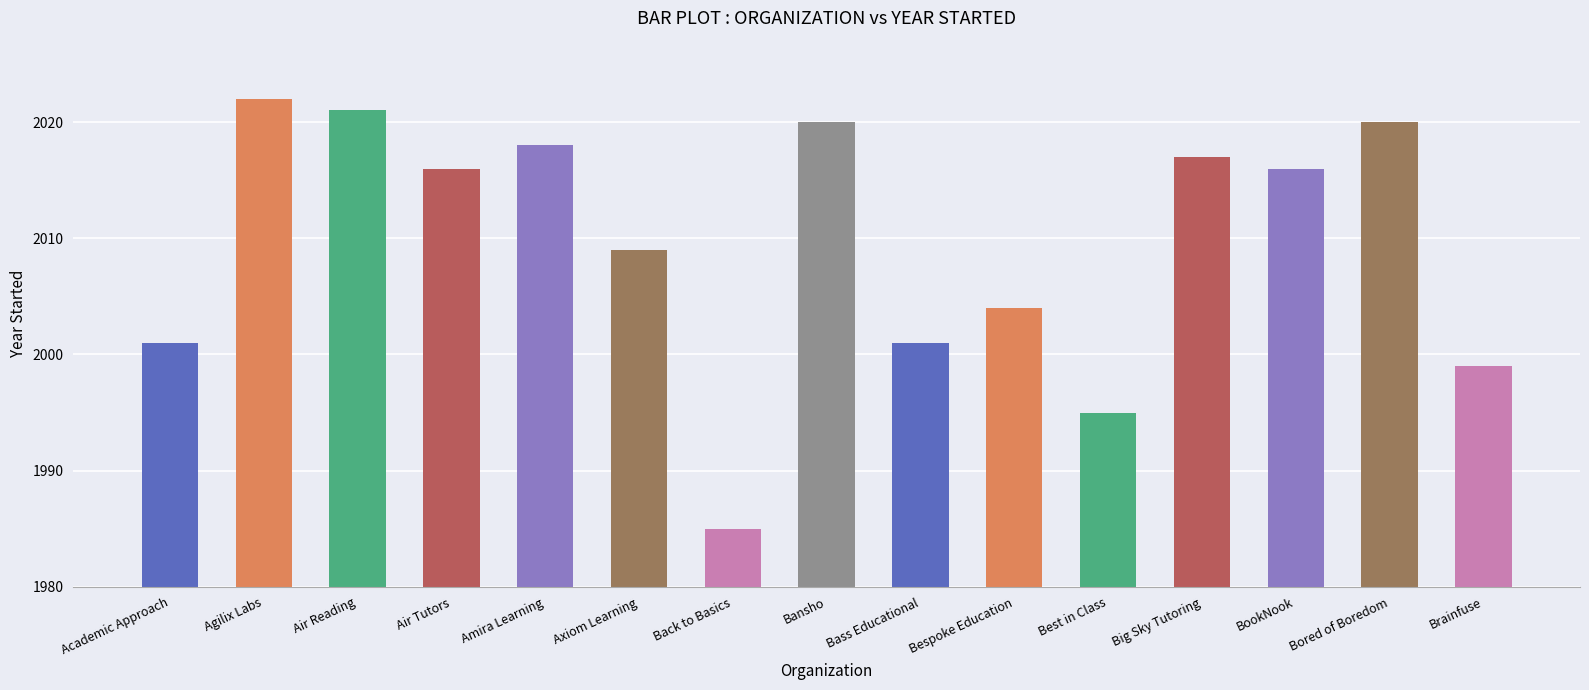

How many bars are there in total?

15